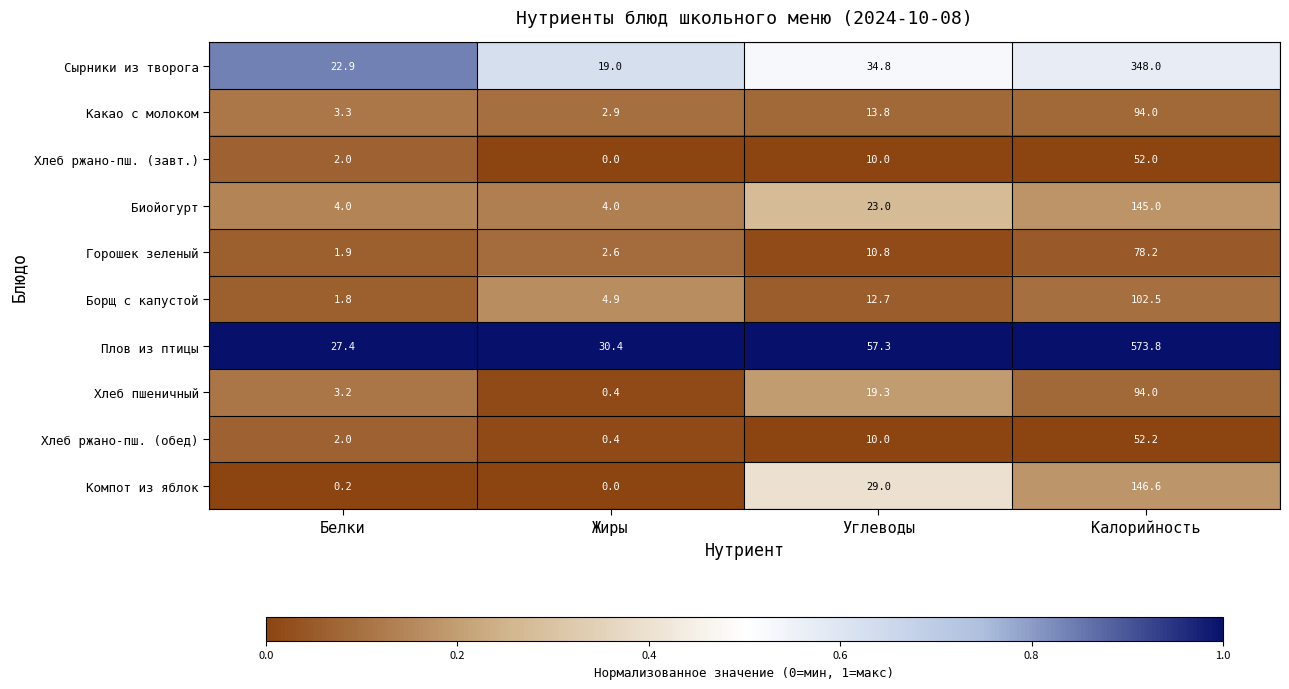

At which label does Сырники из творога first exceed 34?

Углеводы